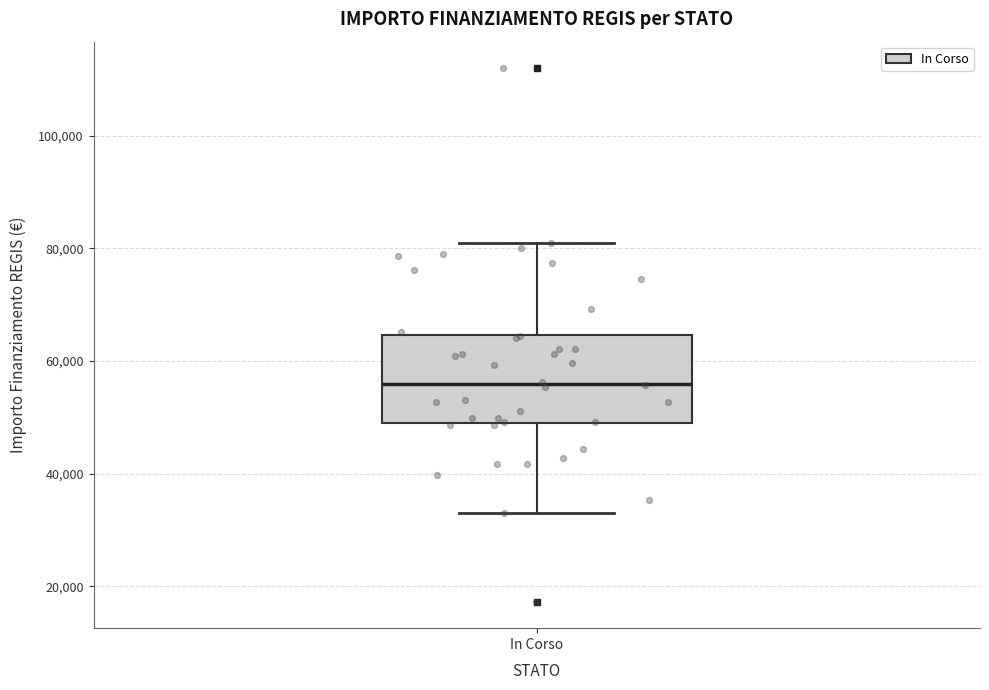

Read this box plot against the y-axis: the position of the median line, the range covered by the box, and the ends of both whiskers. The values are not printed on the chart, so give them approximately, as read against the axis.

median 56000, box 50000 to 64000, whiskers 32000 to 80000